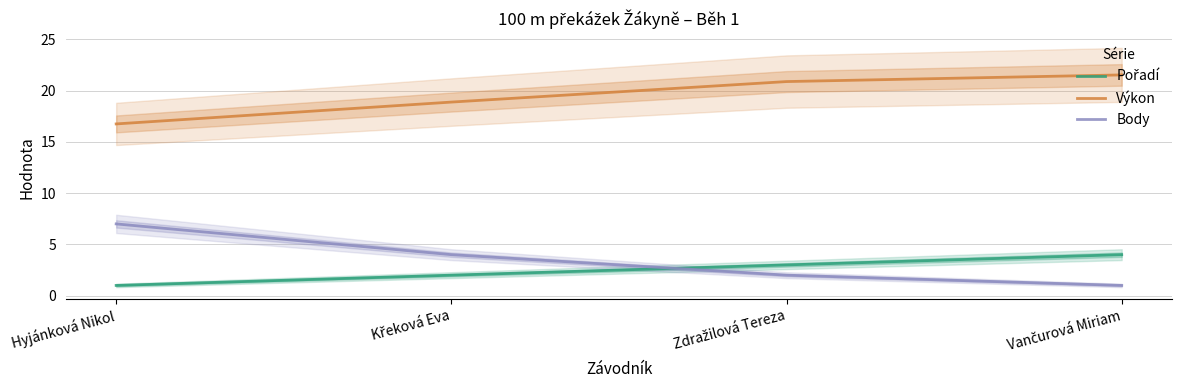

Reading left to right, what are all the values shown in this chart?

Pořadí: Hyjánková Nikol=1.0	Křeková Eva=2.0	Zdražilová Tereza=3.0	Vančurová Miriam=4.0
Výkon: Hyjánková Nikol=16.8	Křeková Eva=18.9	Zdražilová Tereza=20.9	Vančurová Miriam=21.5
Body: Hyjánková Nikol=7.0	Křeková Eva=4.0	Zdražilová Tereza=2.0	Vančurová Miriam=1.0